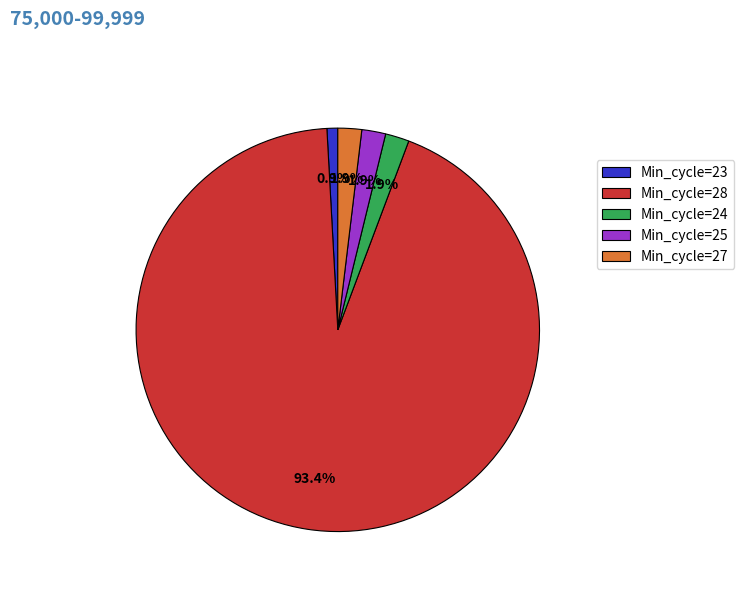

To the nearest percent, what percentage of the pie is Min_cycle=28?

93%